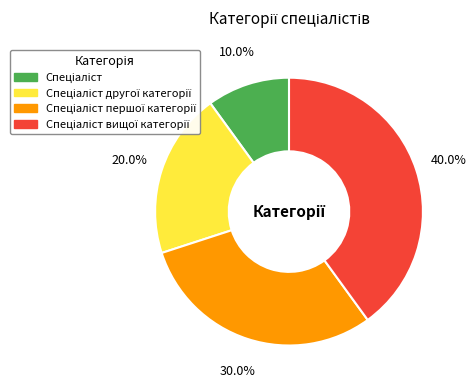

Does any single category account for the majority?

No